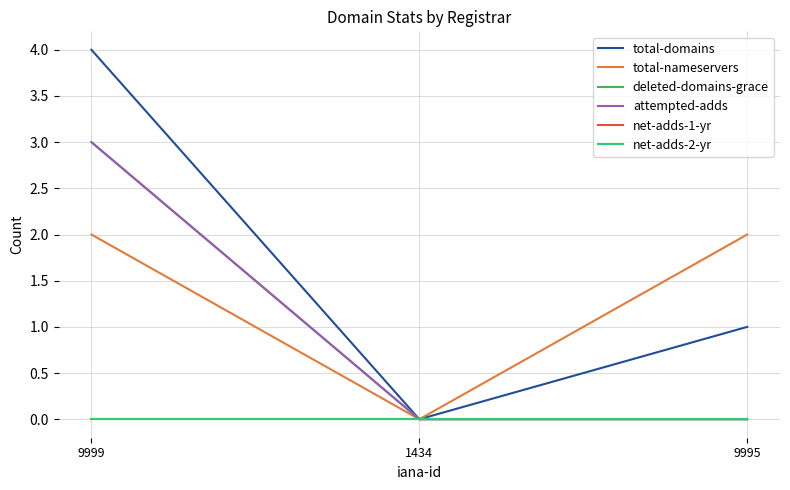

Does the chart display data point markers on the line(s)?

No